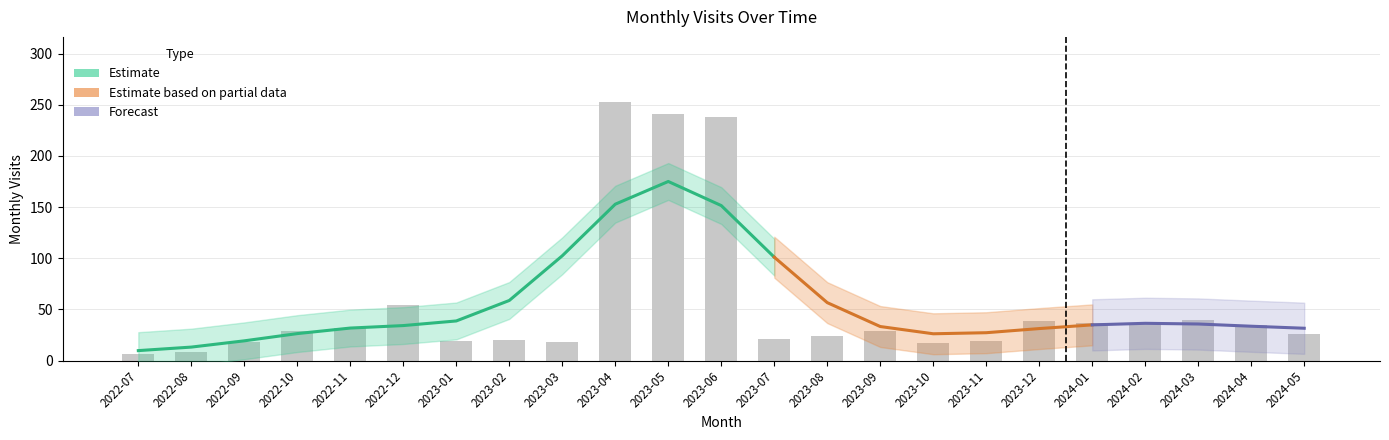

Reading left to right, transcribe all the data shown in this chart.

2022-07=6	2022-08=8	2022-09=18	2022-10=29	2022-11=32	2022-12=54	2023-01=19	2023-02=20	2023-03=18	2023-04=253	2023-05=241	2023-06=238	2023-07=21	2023-08=24	2023-09=29	2023-10=17	2023-11=19	2023-12=39	2024-01=37	2024-02=37	2024-03=40	2024-04=35	2024-05=26